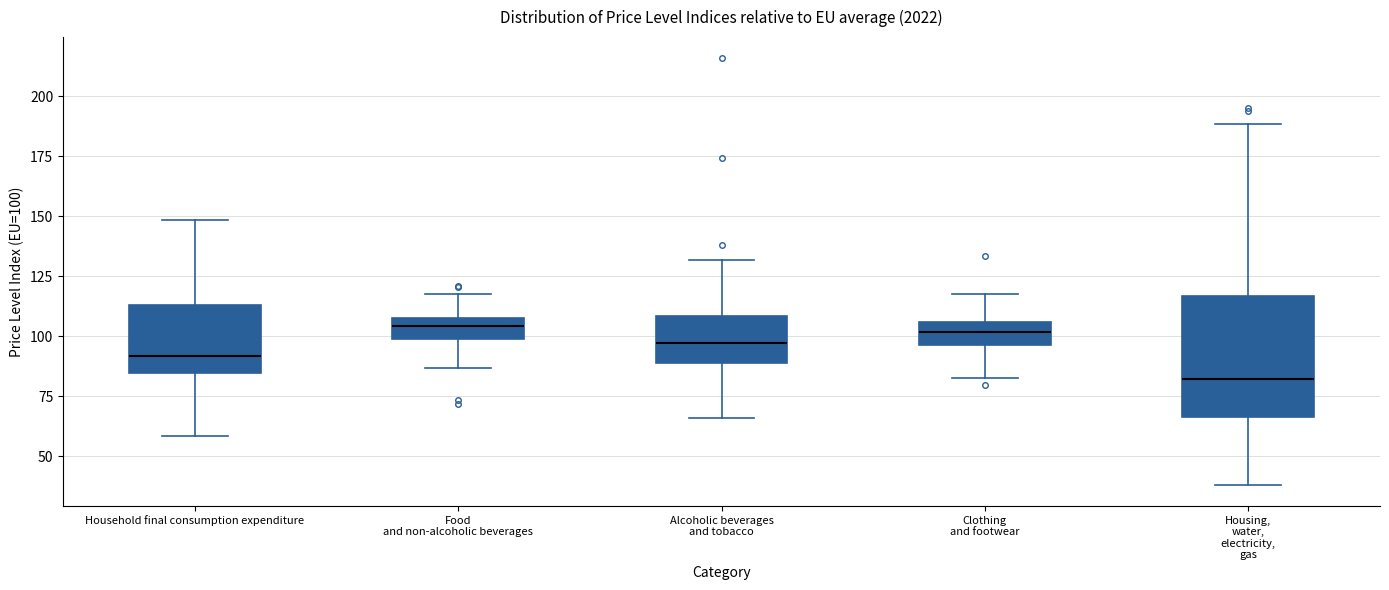

Where does the median line of the box for Food and non-alcoholic beverages sit on the y-axis? The values are not printed on the chart, so give them approximately, as read against the axis.

105